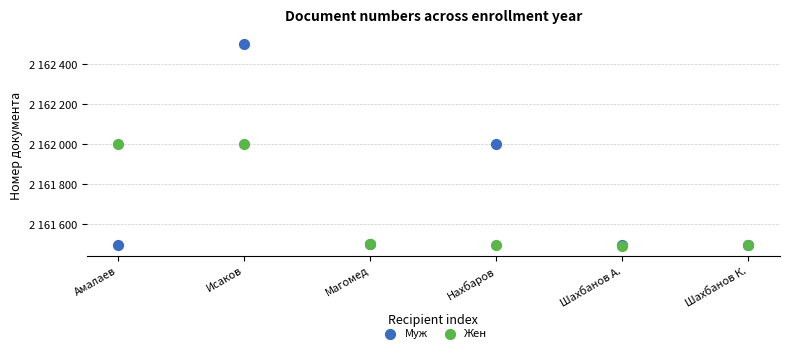

Which series reaches the maximum Y coordinate?

Муж